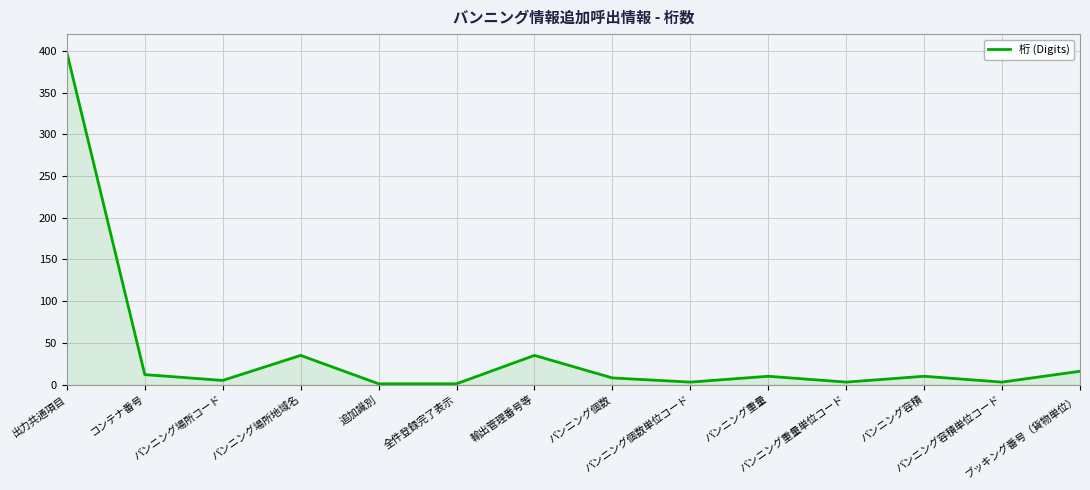

What is the difference between the maximum and minimum values?

397